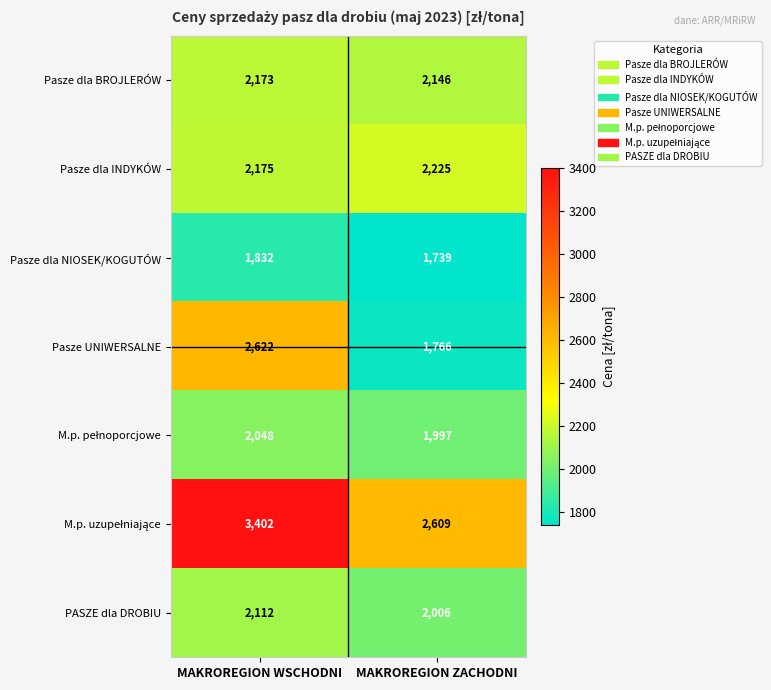

At which category is the sum across all series the highest?

MAKROREGION WSCHODNI